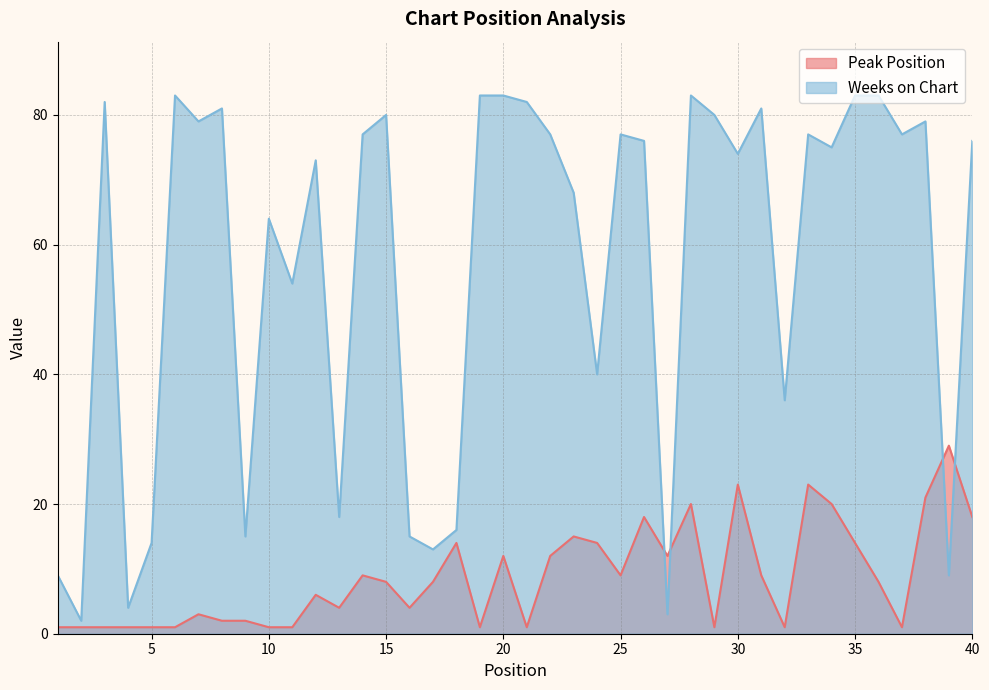

Where does the Weeks on Chart series first go above 76?

3